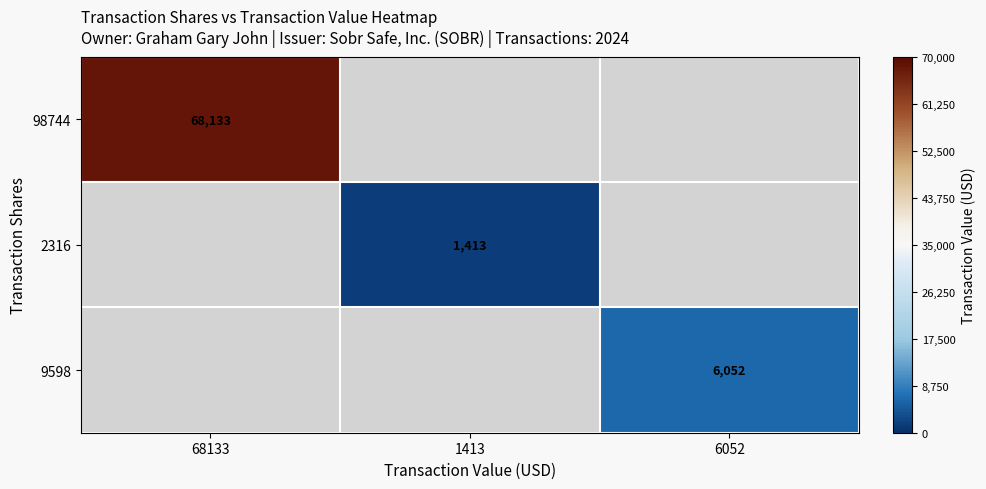

Is it true that 2316 equals 2286 at 1413?

False